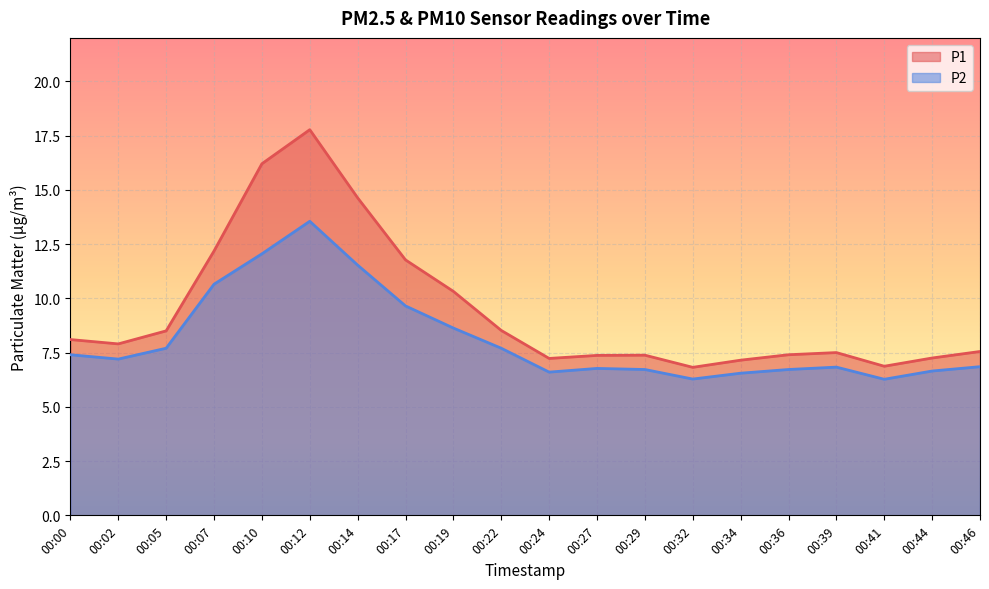

At which category does P1 reach its first local peak?

00:12